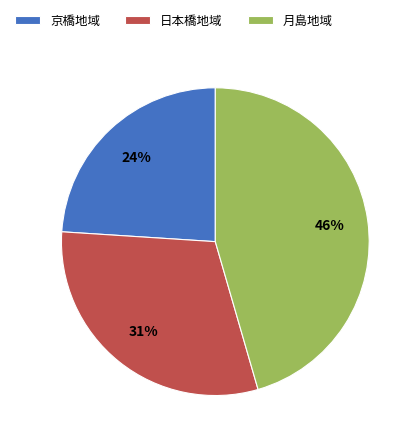

What is the ratio of the value at 京橋地域 to the value at 月島地域?

0.5